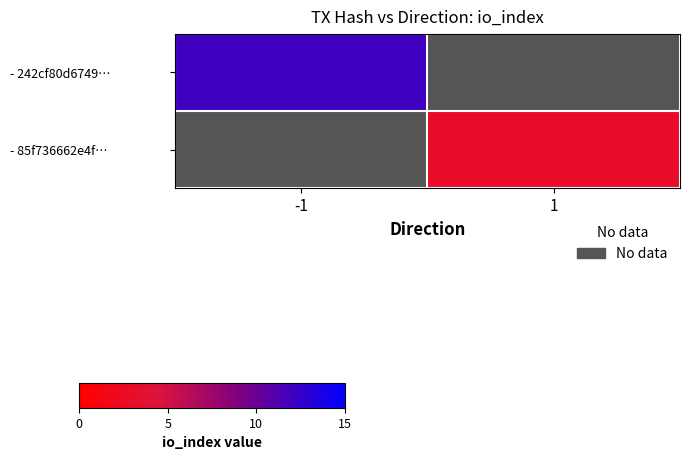

What is the smallest value displayed?

3.0